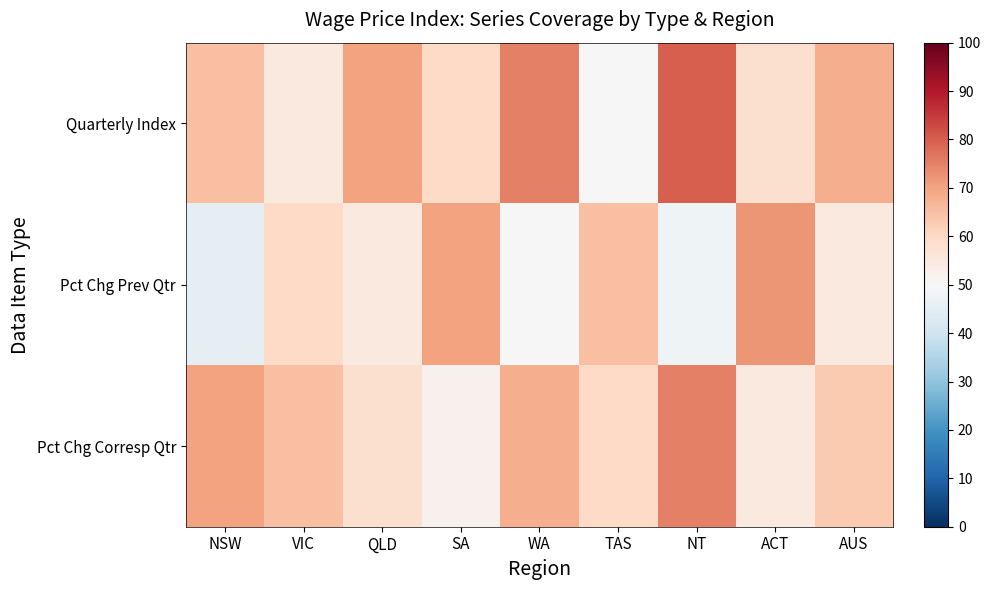

What is the spread (max minus min) of values at WA?

25